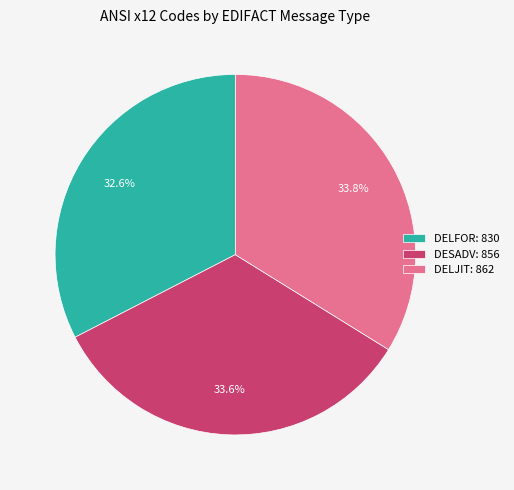

Which slice is the smallest?

DELFOR: 830